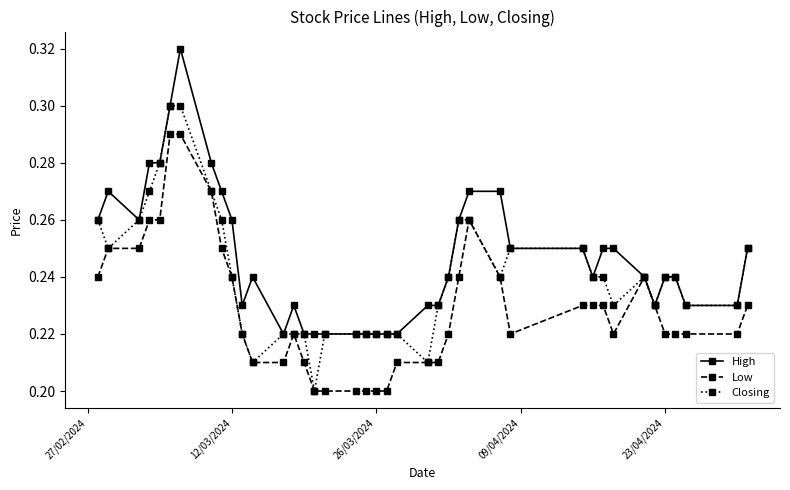

At how many categories does at least one series exceed 0?

40